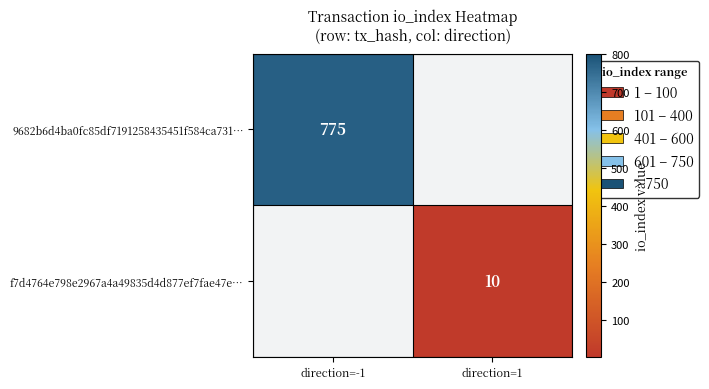

True or false: f7d4764e798e2967a4a49835d4d877ef7fae47e… has a value of 4 at direction=1.

False